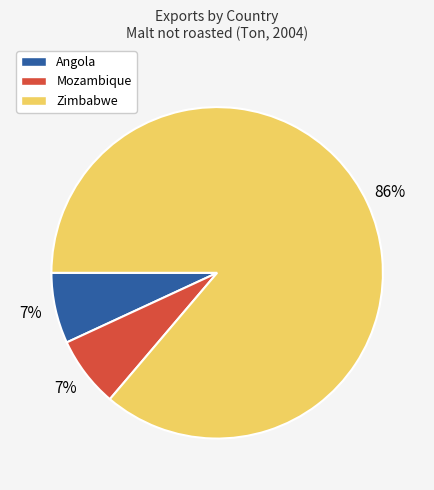

To the nearest percent, what is the difference between the largest and smallest slice percentages?

79%